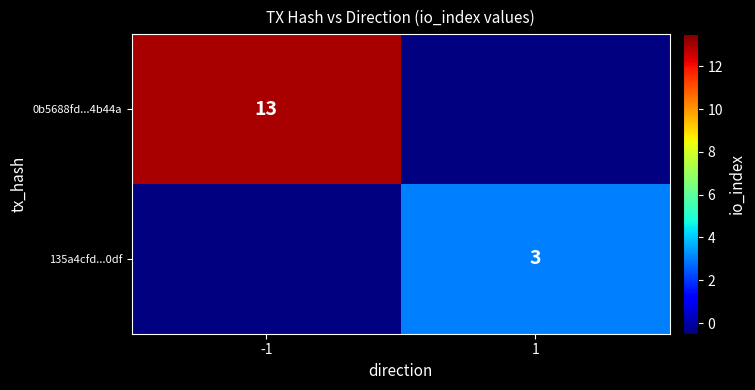

What is the smallest value displayed?

3.0